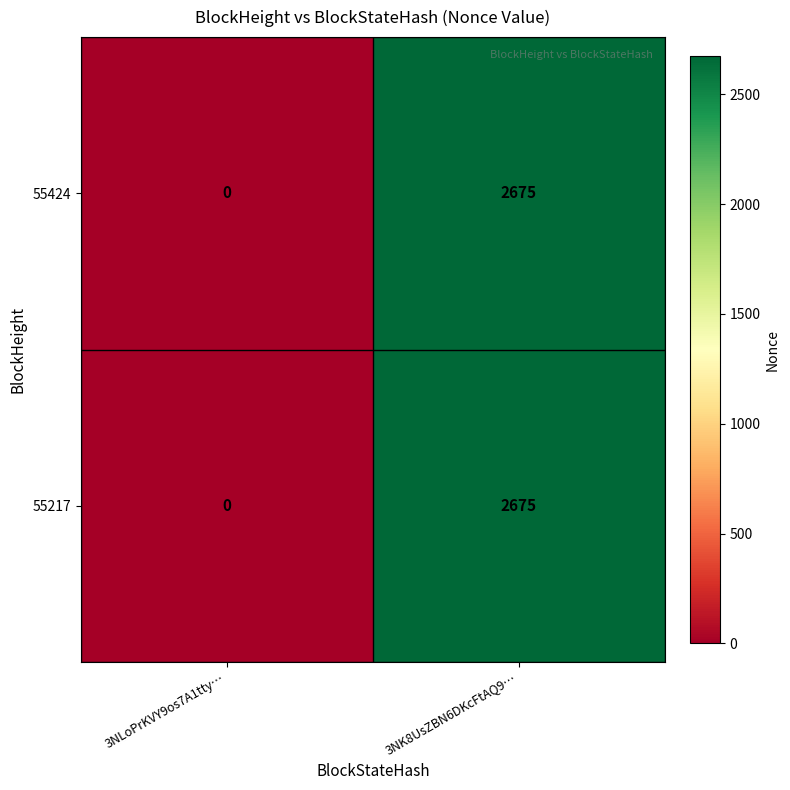

Reading left to right, extract all data points from this chart.

55424: 3NLoPrKVY9os7A1tty…=0	3NK8UsZBN6DKcFtAQ9…=2675
55217: 3NLoPrKVY9os7A1tty…=0	3NK8UsZBN6DKcFtAQ9…=2675